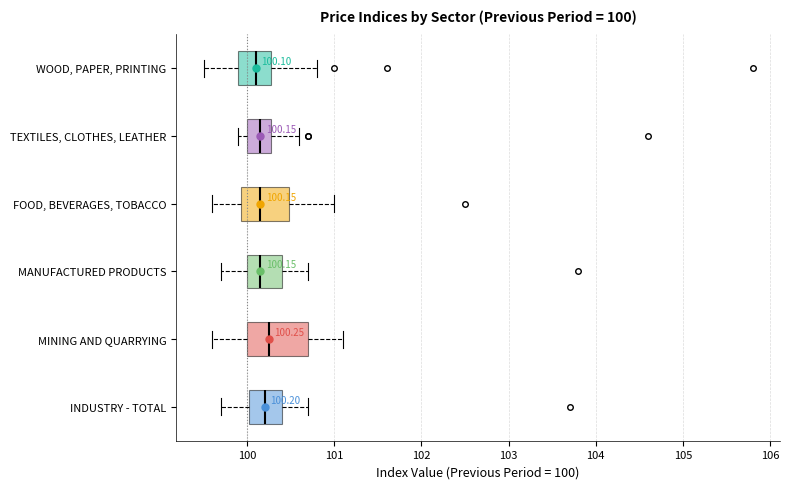

Comparing the boxes themselves (not the whiskers), which one is the widest?

MINING AND QUARRYING